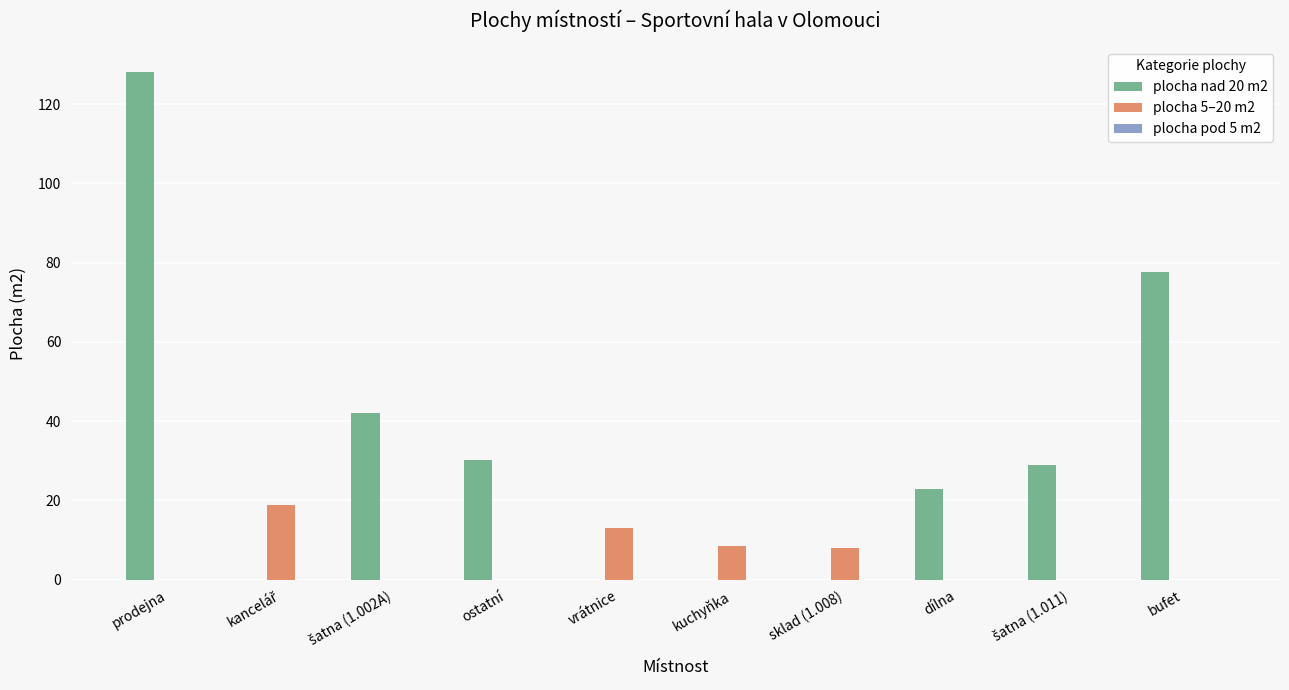

Between dílna and bufet, which series saw the biggest shift?

plocha nad 20 m2